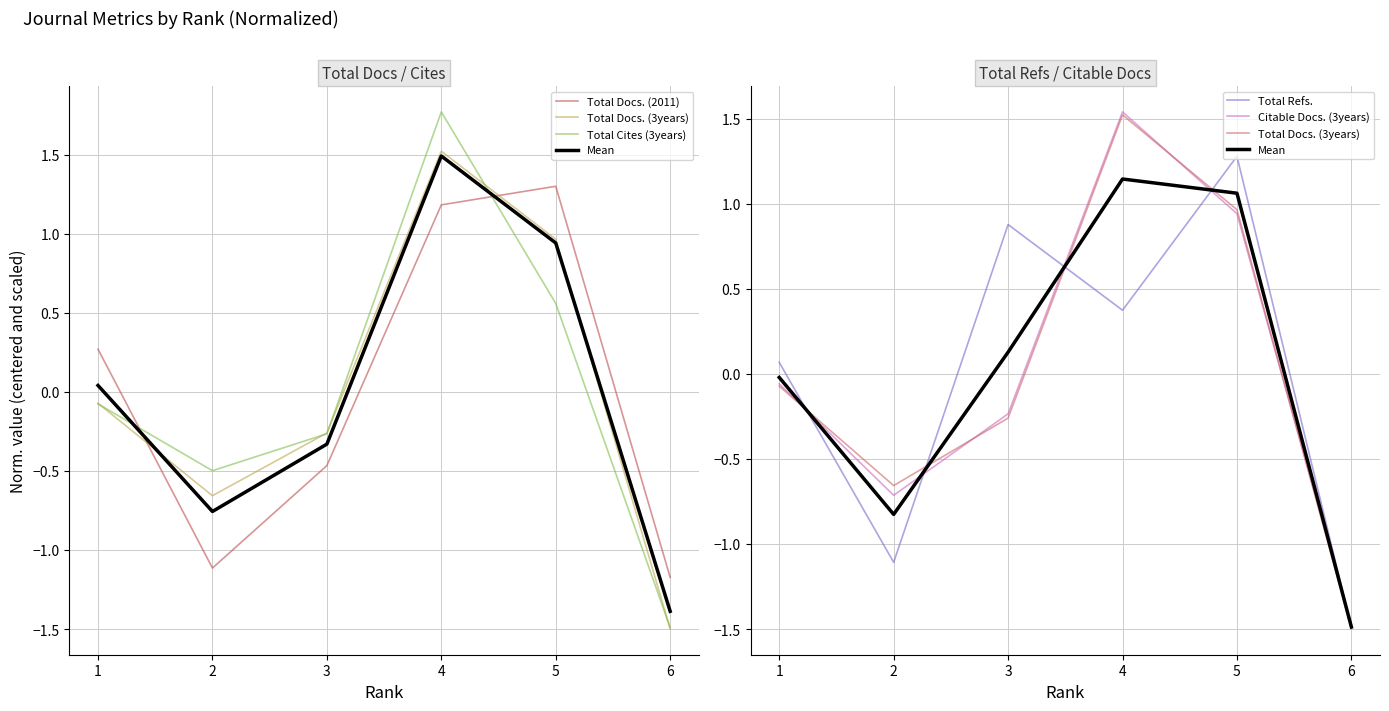

What is the maximum value for Total Cites (3years)?

1.8